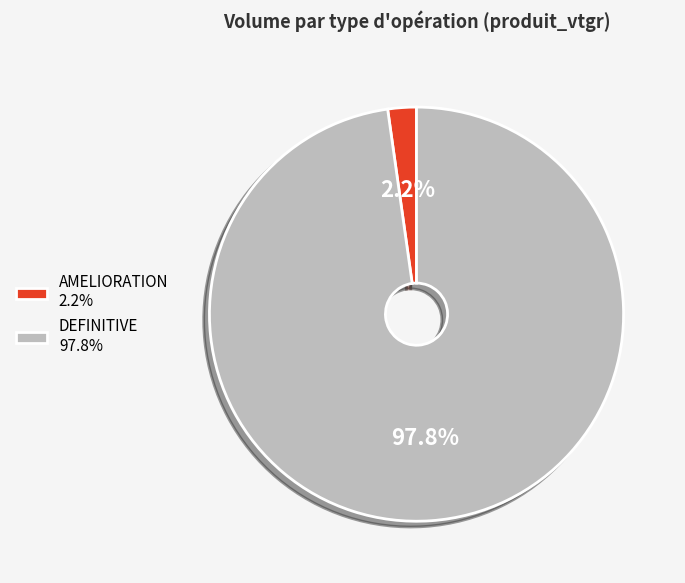

Which has a higher value, AMELIORATION 2.2% or DEFINITIVE 97.8%?

DEFINITIVE 97.8%